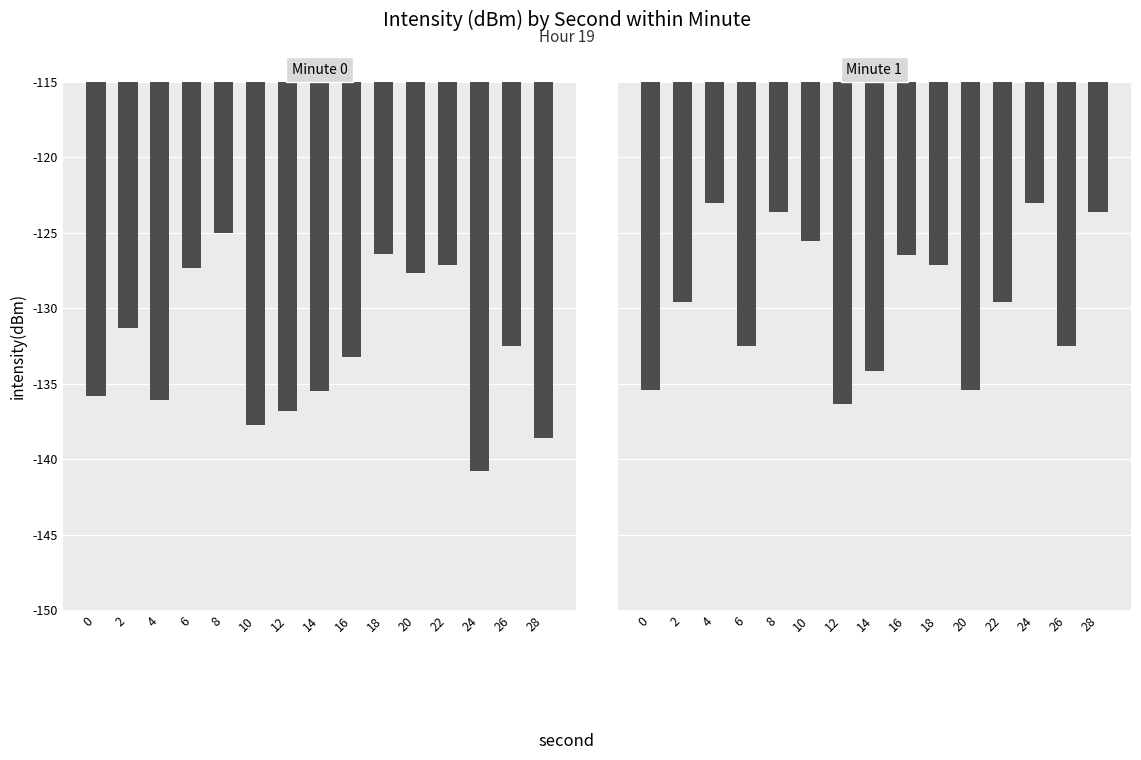

The value of Minute 0 at 0 is -74.0. True or false?

False